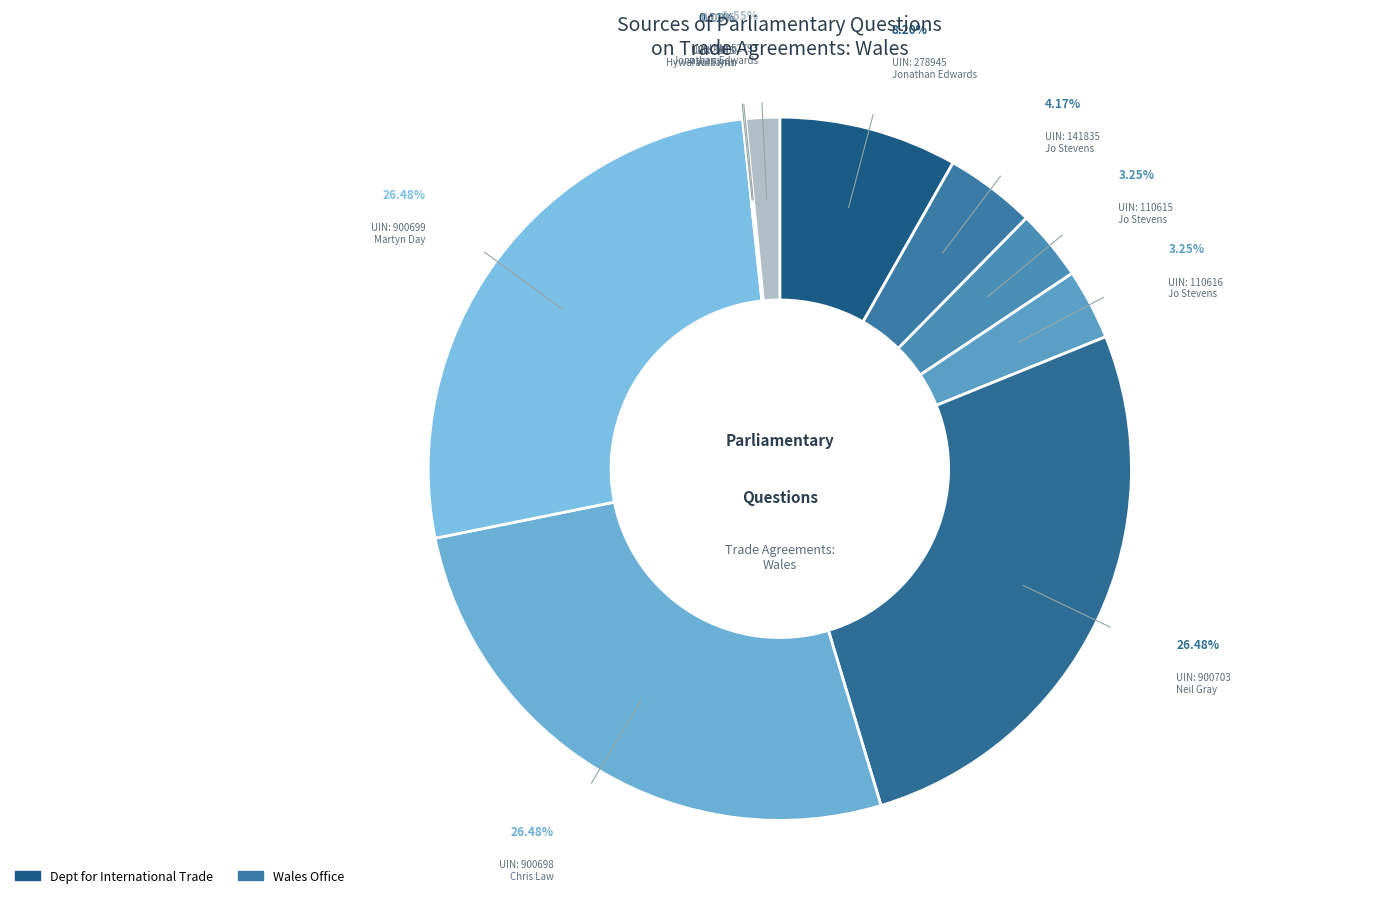

How many slices are in this pie chart?

10